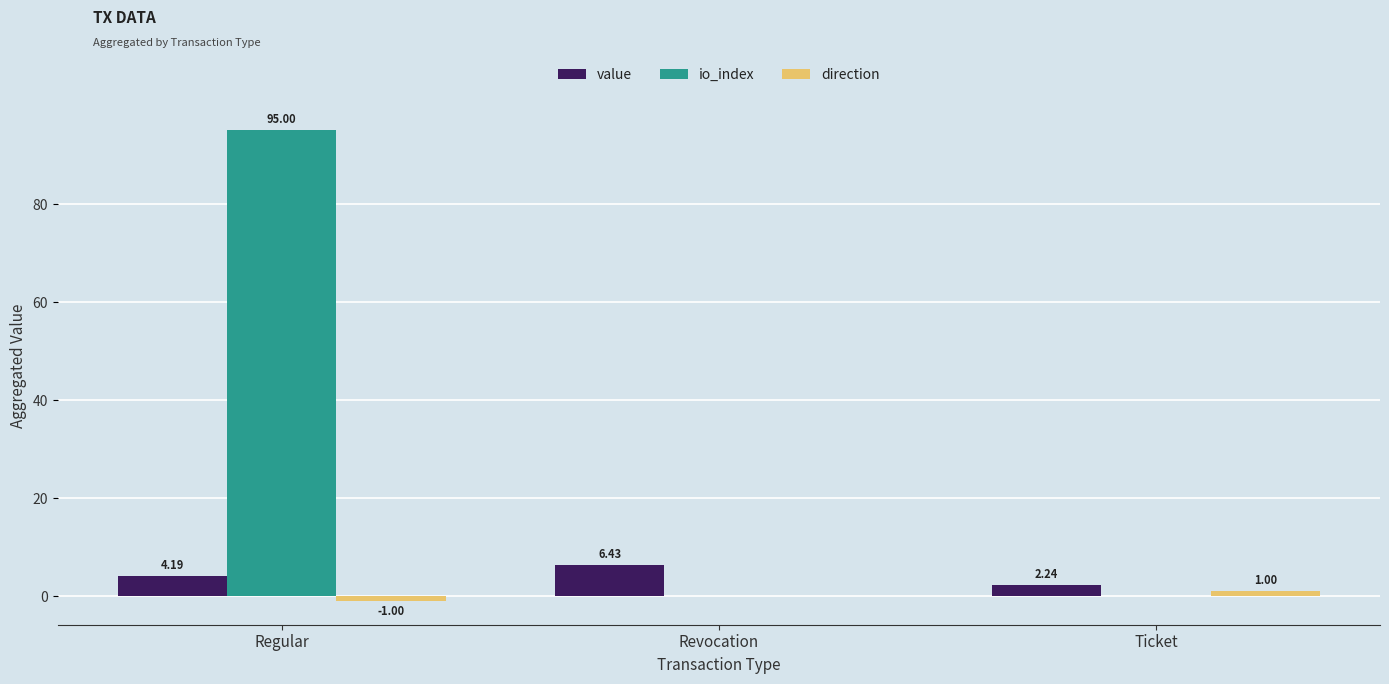

How many distinct data groups are displayed?

3